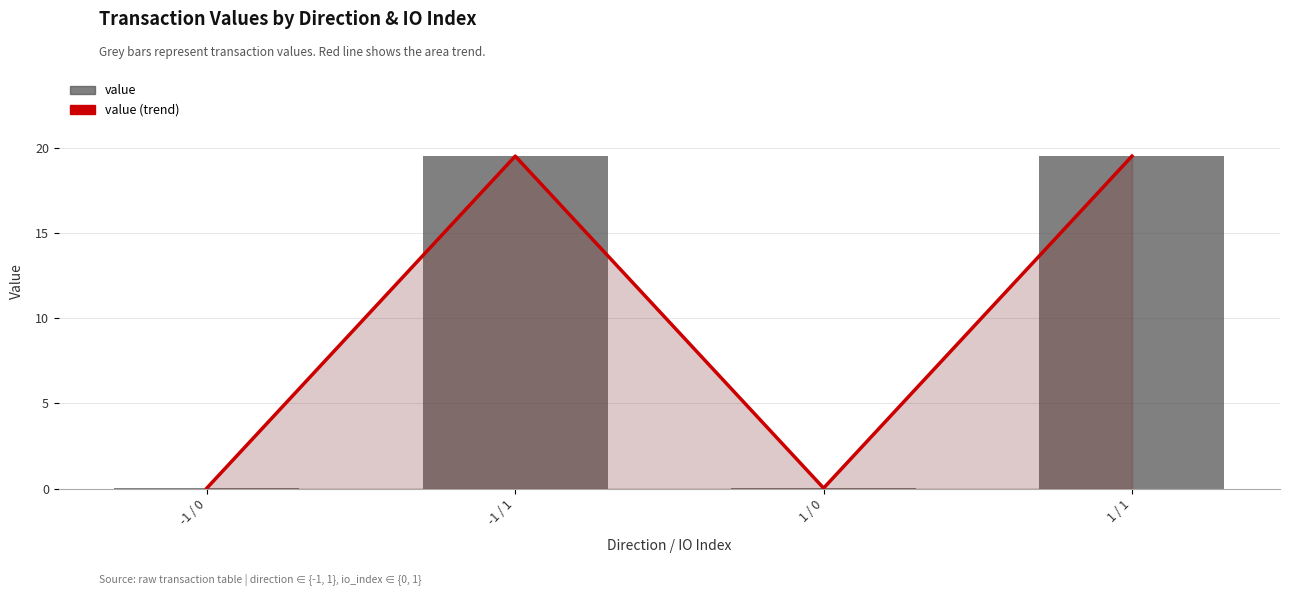

What are all the series names shown in the legend?

value (trend), value